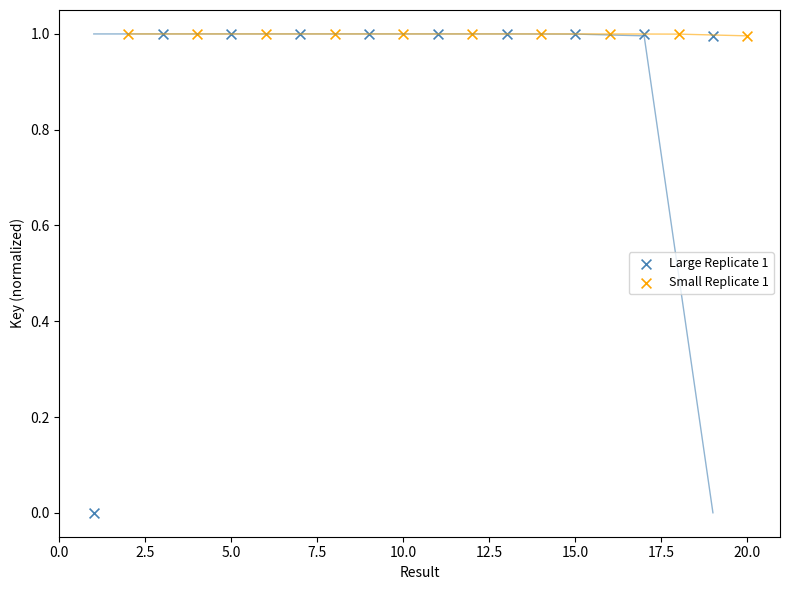

Which series has the widest spread of Y values?

Large Replicate 1